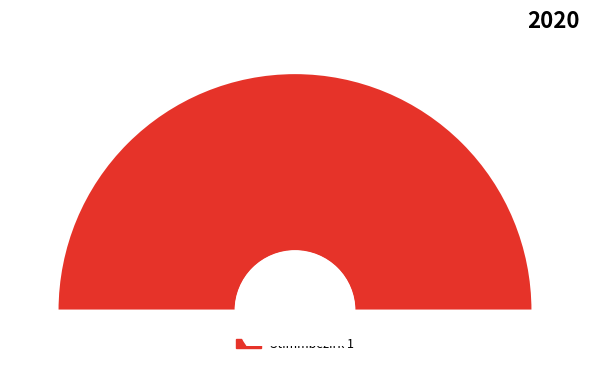

Is it true that Stimmbezirk 1 is 100% of the pie?

True